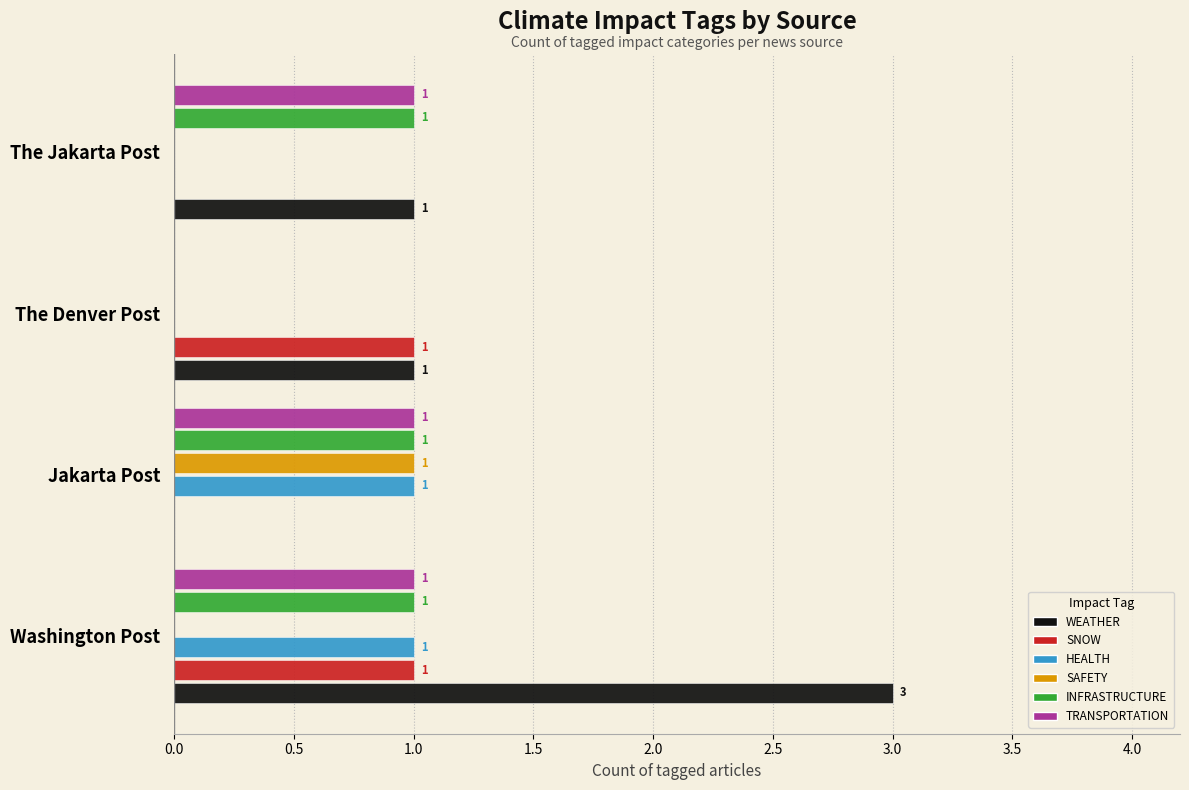

Count the number of data series in this chart.

6